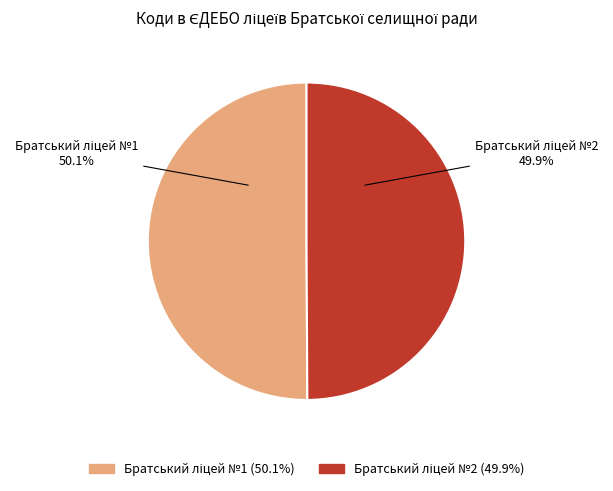

Does any single category account for the majority?

Yes